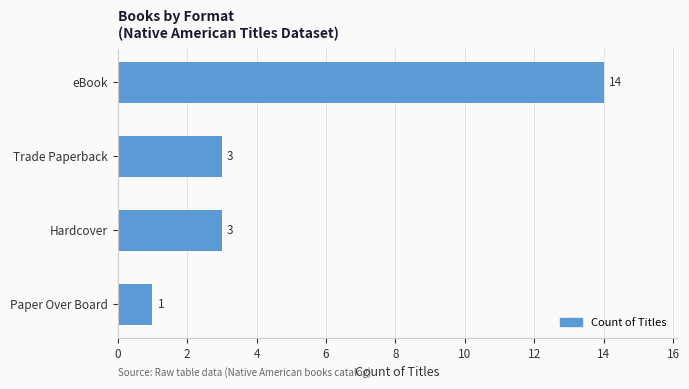

Count the number of data series in this chart.

1